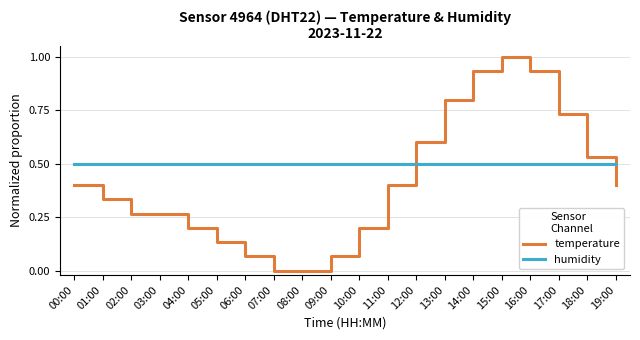

The temperature series shows 0.1 at 04:00. True or false?

False